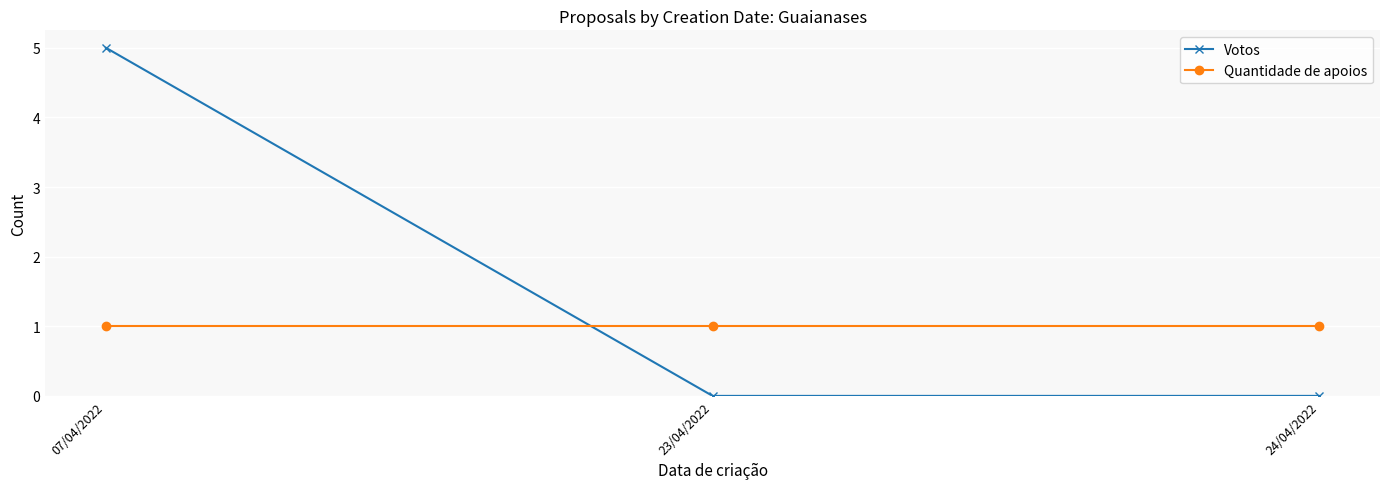

Rank the series at 07/04/2022 from lowest to highest value.

Quantidade de apoios, Votos